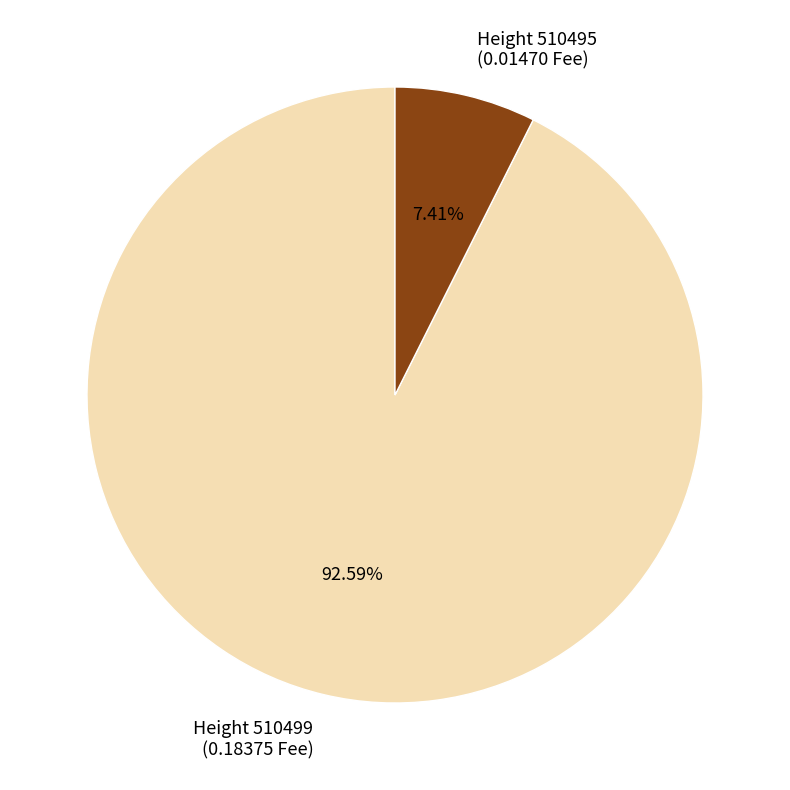

Is there a majority slice in this chart?

Yes